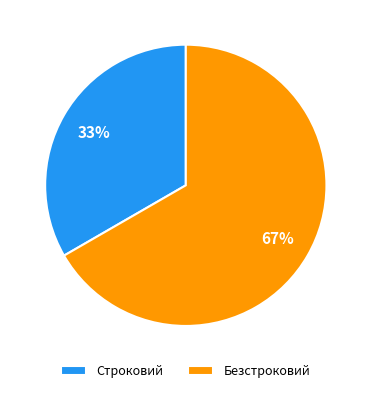

Is the sum of Безстроковий and Строковий greater than half?

Yes